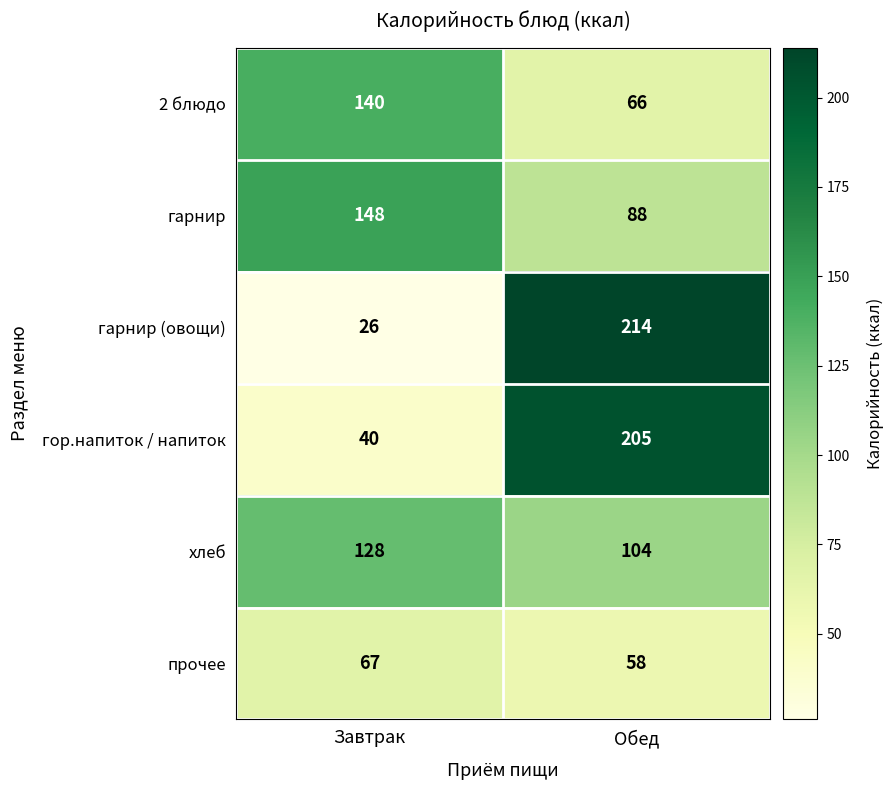

Reading right to left, transcribe all the data shown in this chart.

2 блюдо: Обед=66	Завтрак=140
гарнир: Обед=88	Завтрак=148
гарнир (овощи): Обед=214	Завтрак=26
гор.напиток / напиток: Обед=205	Завтрак=40
хлеб: Обед=104	Завтрак=128
прочее: Обед=58	Завтрак=67